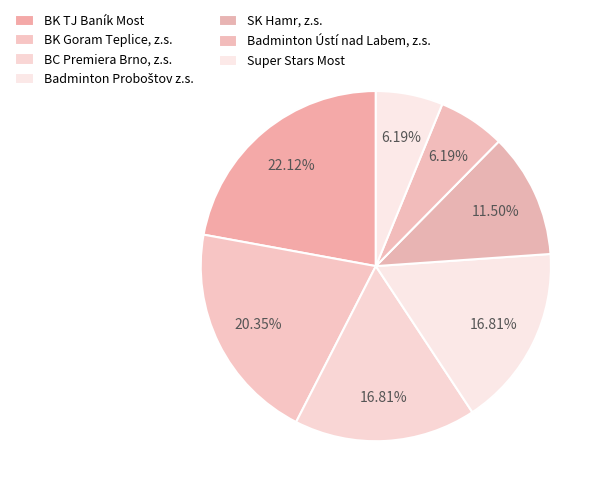

What percentage is the Badminton Proboštov z.s. slice, to the nearest percent?

17%